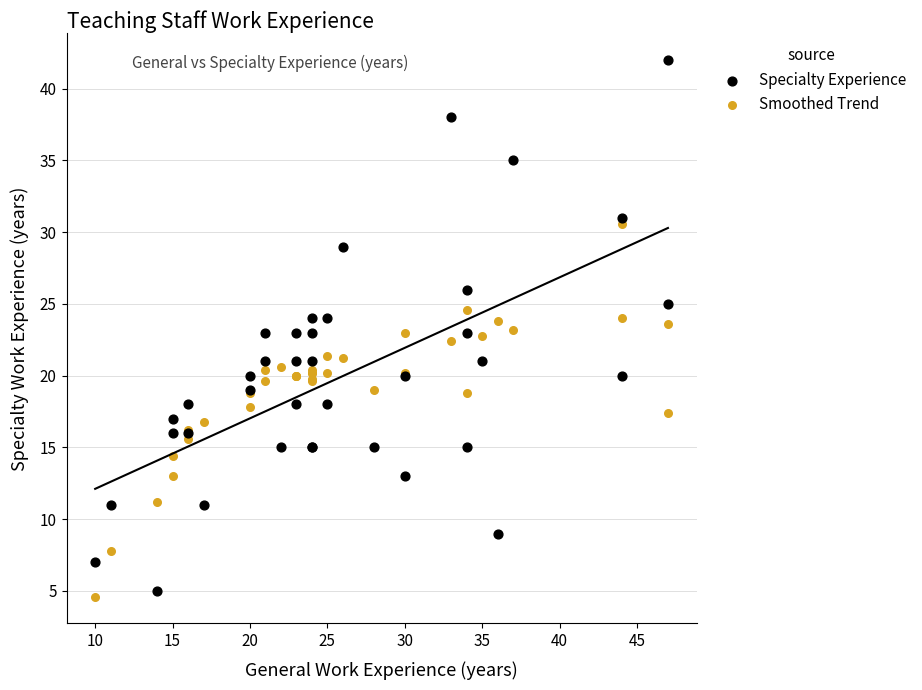

Which series has the widest spread of Y values?

Specialty Experience